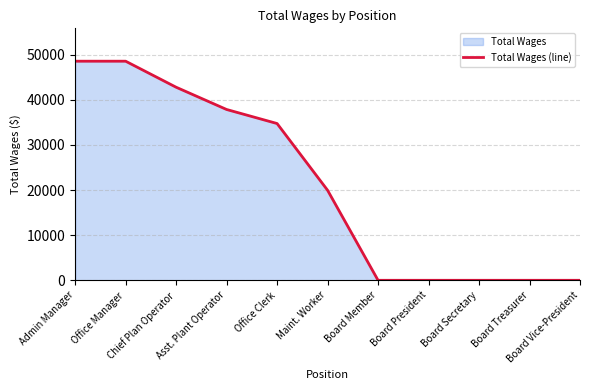

Rank the categories by value from lowest to highest.

Board Member, Board President, Board Secretary, Board Treasurer, Board Vice-President, Maint. Worker, Office Clerk, Asst. Plant Operator, Chief Plan Operator, Admin Manager, Office Manager